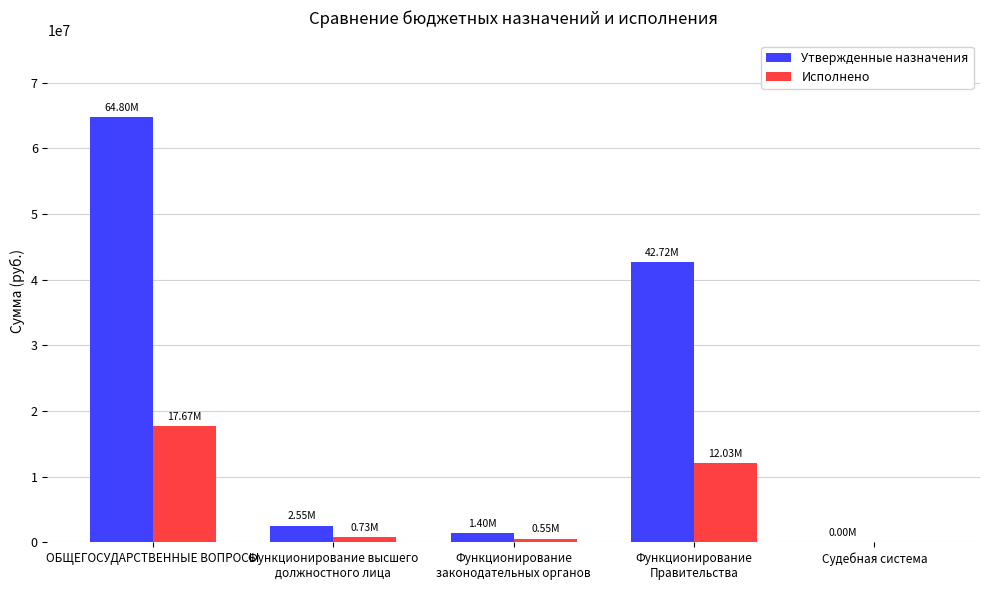

Count the number of data series in this chart.

2